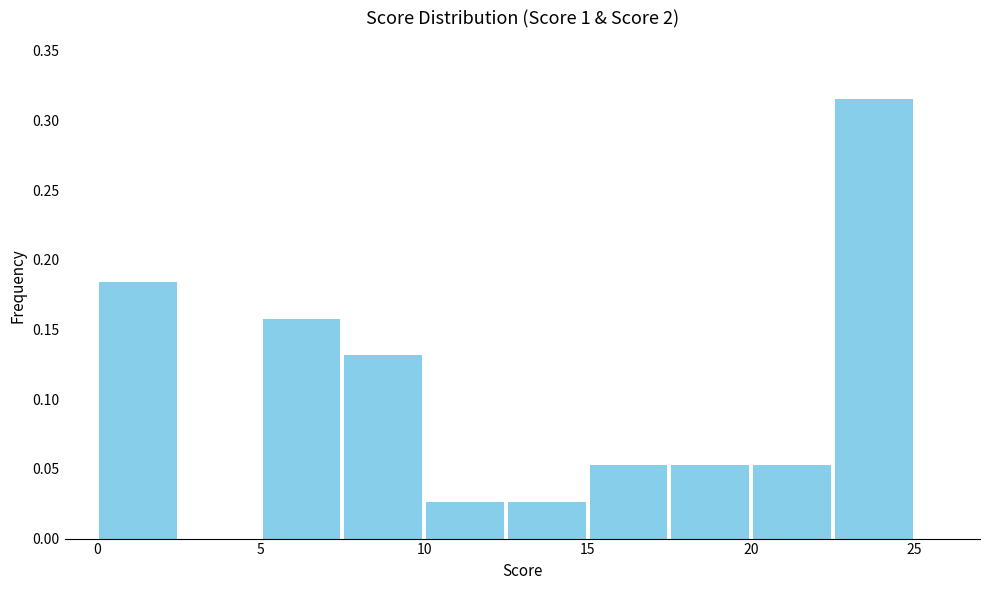

Reading left to right, list every bar in this chart as the range it spans on the x-axis followed by its height. The values are not printed on the chart, so give them approximately, as read against the axis.

0.0 to 2.5: 0.185
2.5 to 5.0: 0
5.0 to 7.5: 0.160
7.5 to 10.0: 0.130
10.0 to 12.5: 0.025
12.5 to 15.0: 0.025
15.0 to 17.5: 0.055
17.5 to 20.0: 0.055
20.0 to 22.5: 0.055
22.5 to 25.0: 0.315